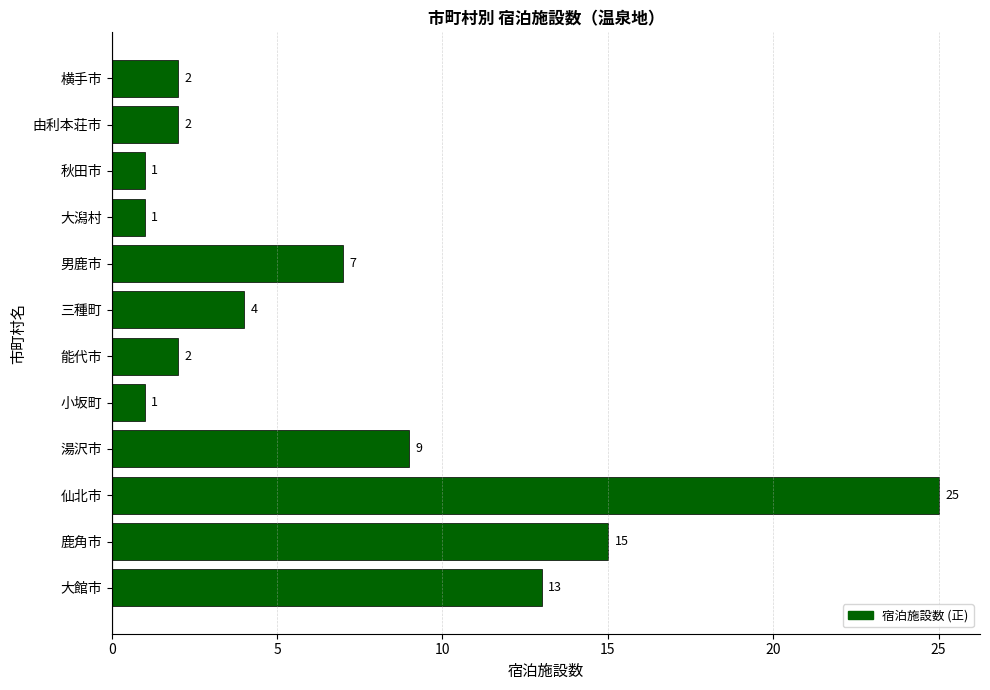

Are the bars grouped side by side (vs. stacked)?

No